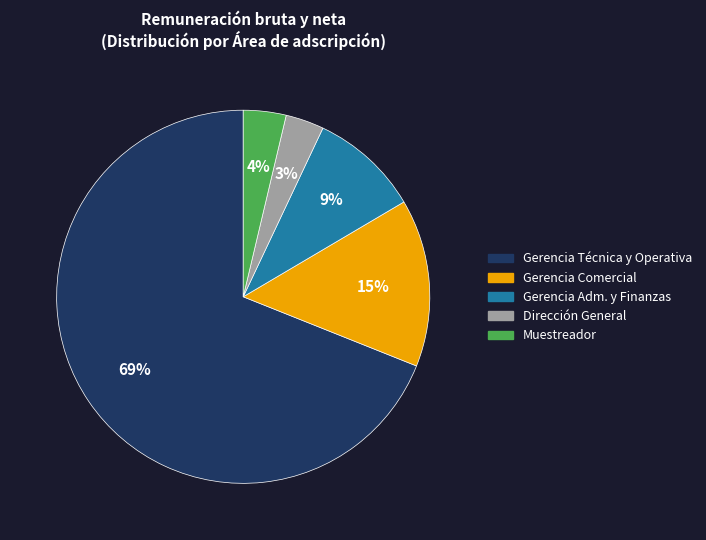

To the nearest percent, what is the average slice percentage?

20%